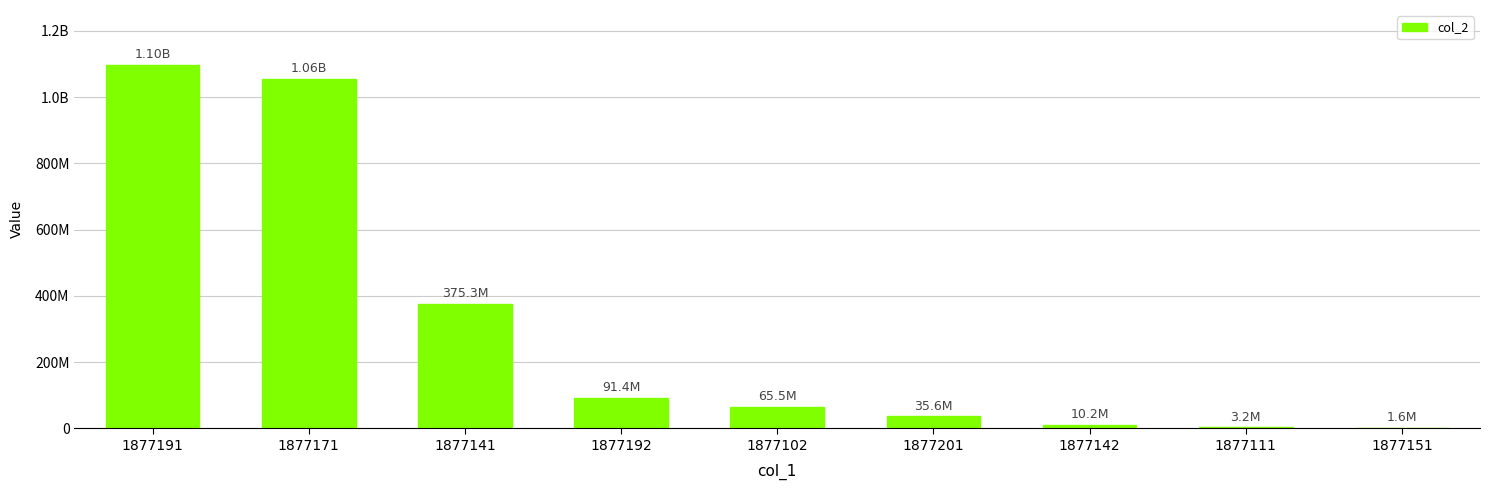

Which category has the lowest value across all series?

1877151